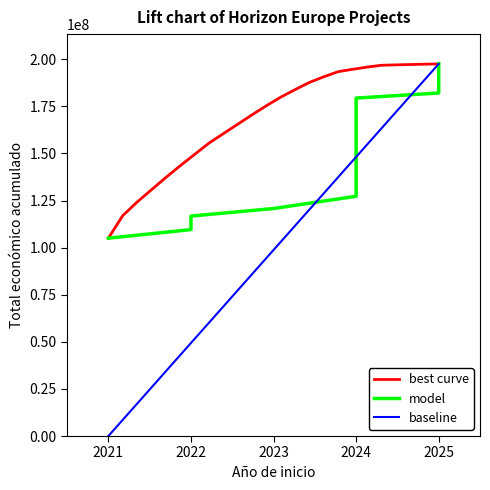

The Año de finalización series shows 3572 at 2024. True or false?

False